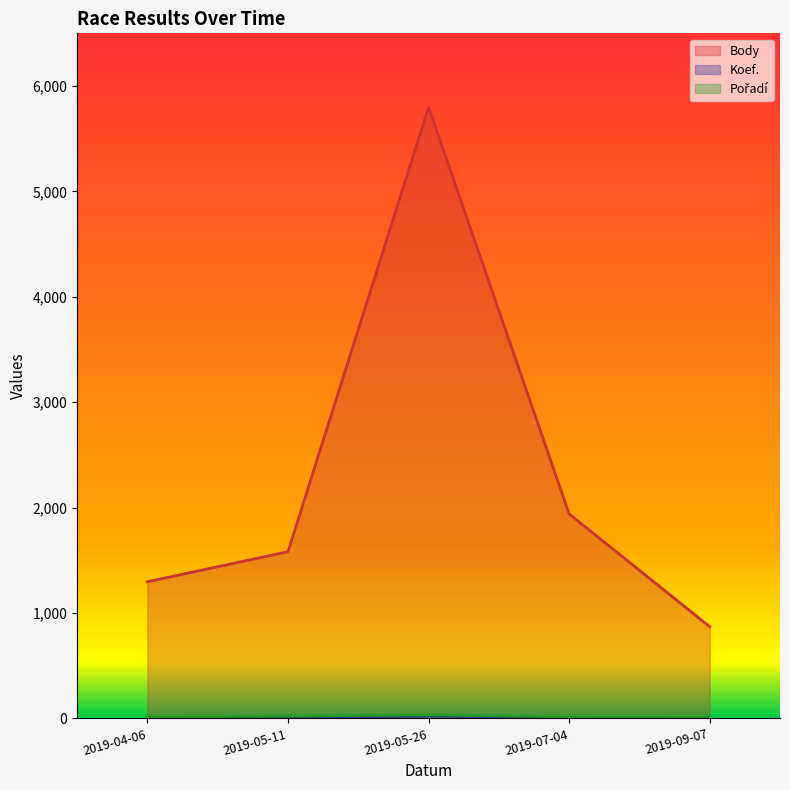

Which series has the largest range (max minus min)?

Body